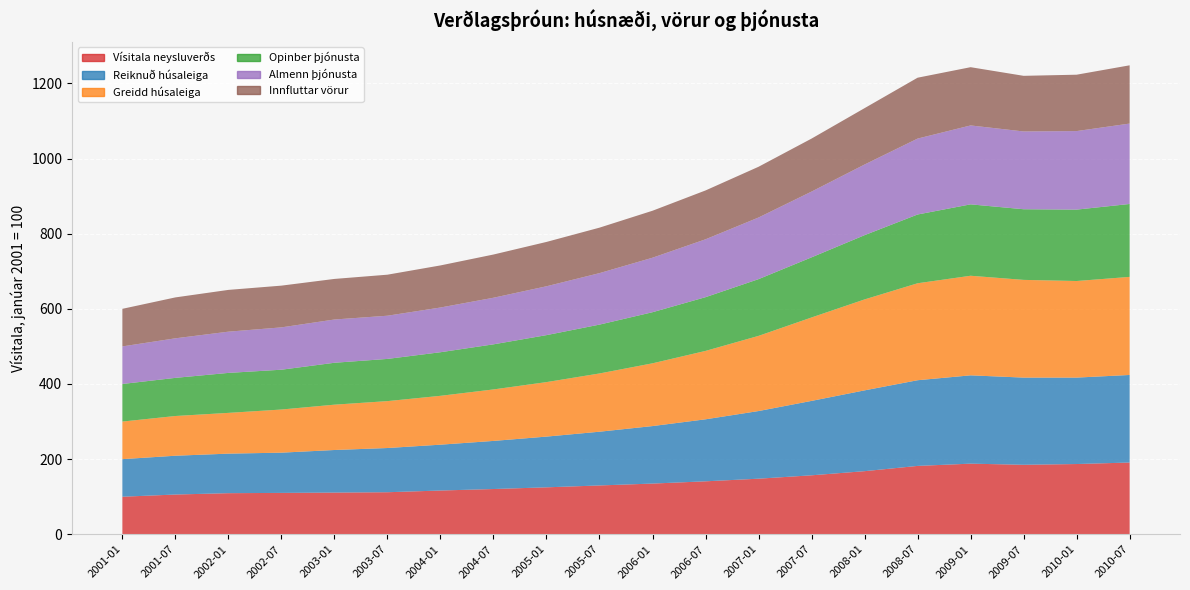

The value of Opinber þjónusta at 2009-01 is 306.7. True or false?

False